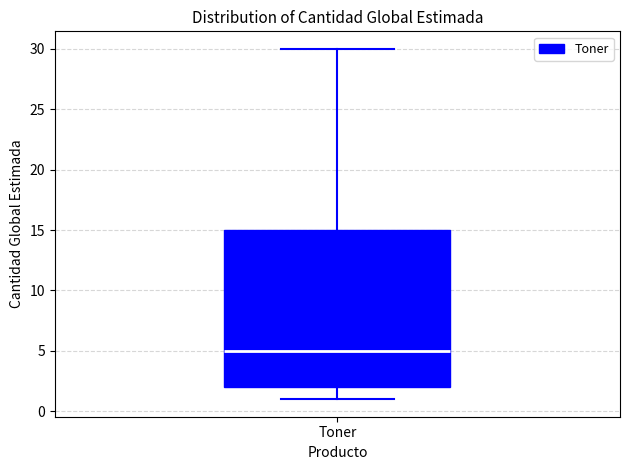

Where does the median line of the box for Toner sit on the y-axis? The values are not printed on the chart, so give them approximately, as read against the axis.

5